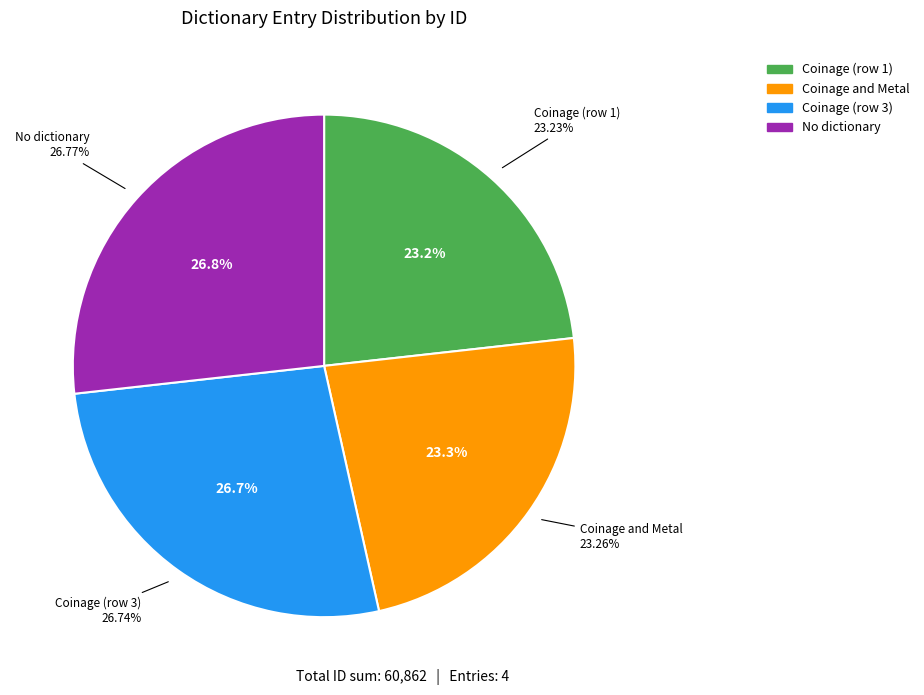

Is Coinage the majority of the pie?

No